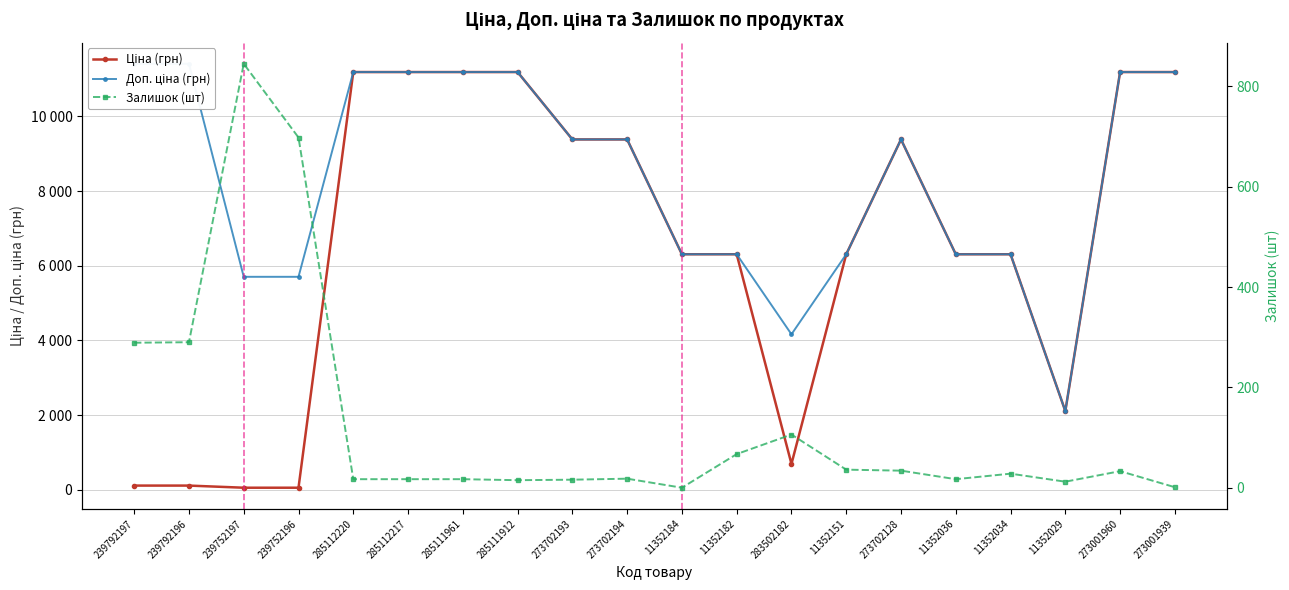

Which series has the widest spread of values?

Ціна (грн)